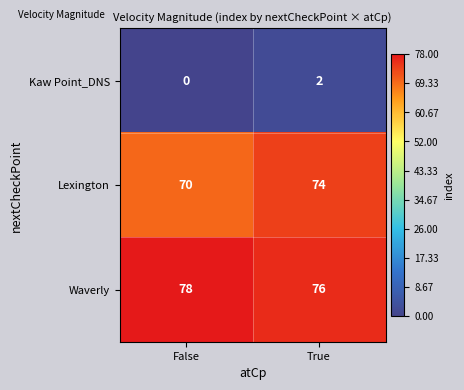

What is the spread (max minus min) of values at False?

78